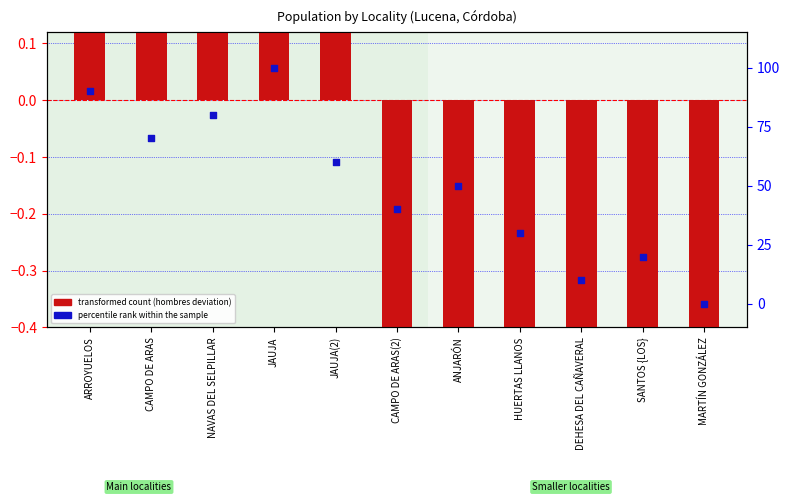

What is the total value across all series at ARROYUELOS?

91.1